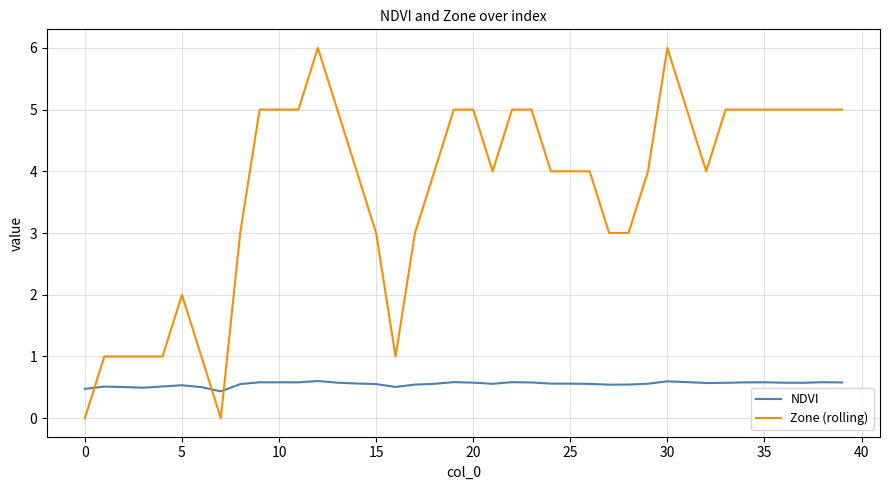

What is the highest value of the Zone (rolling) series?

6.0